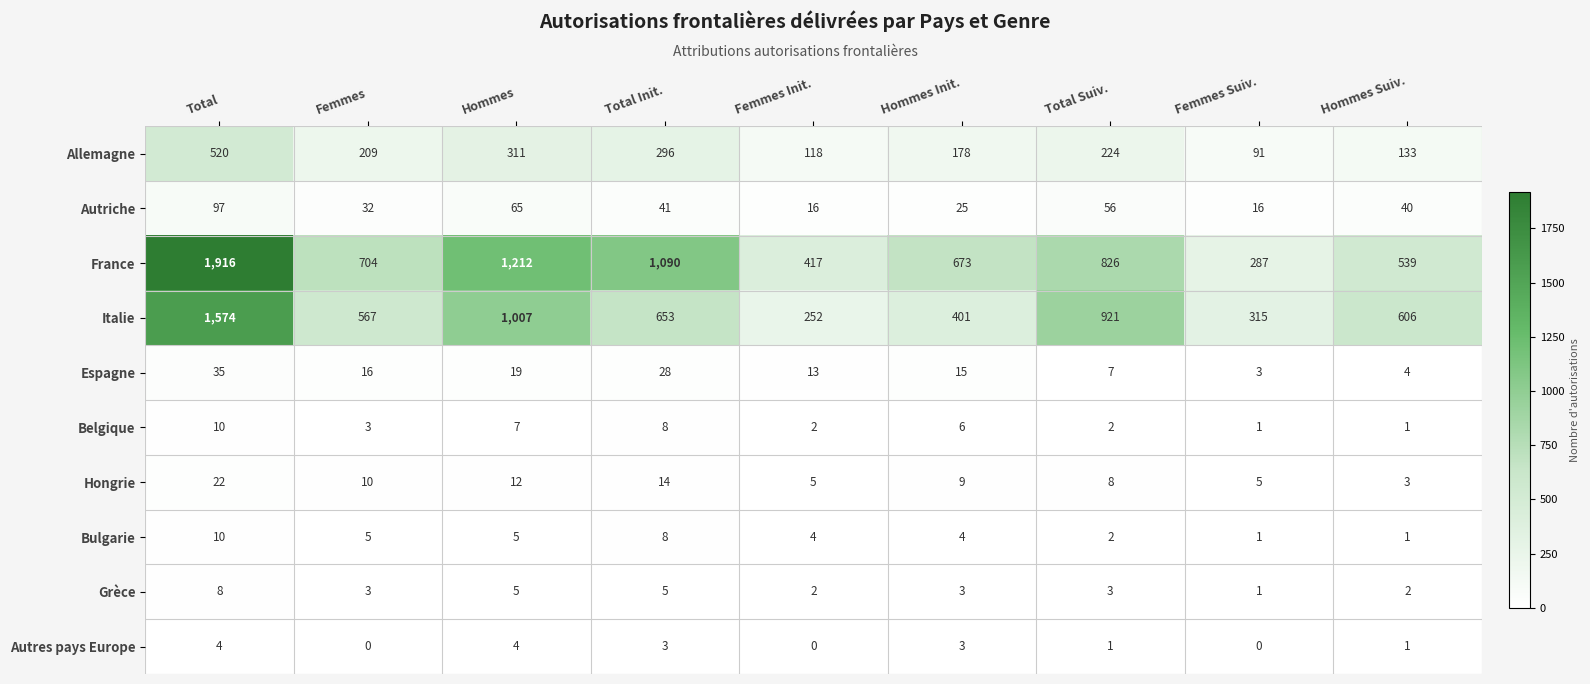

Which series has the largest total across all categories?

France